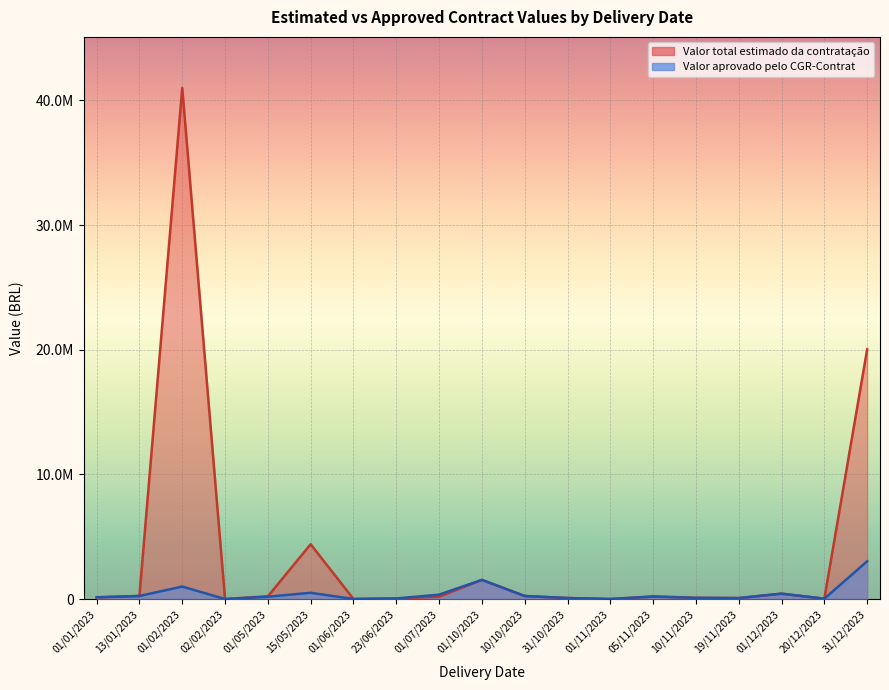

What is the average value of the Valor total estimado da contratação series?

3627659.0